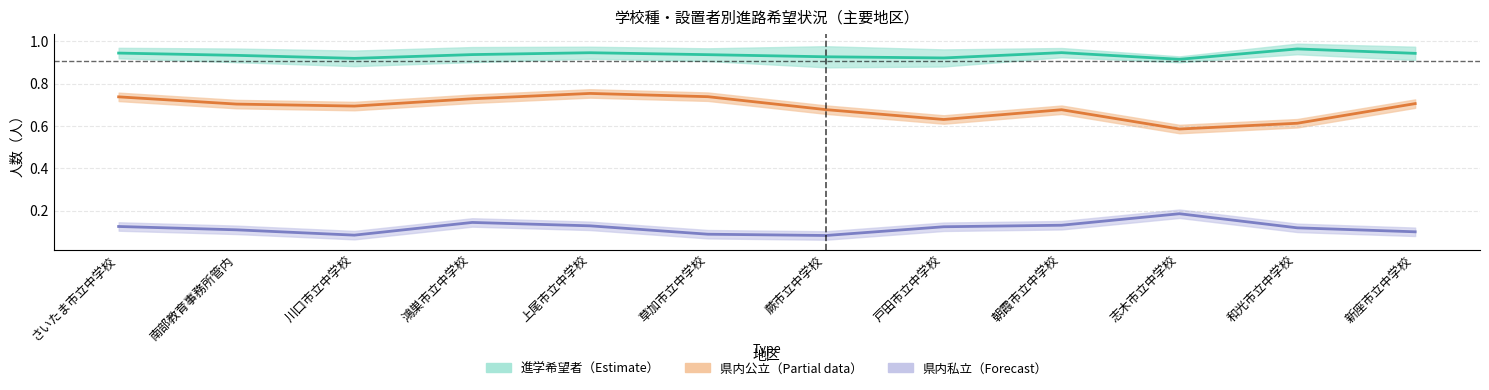

What is the maximum value for 県内私立 中央値?

0.2